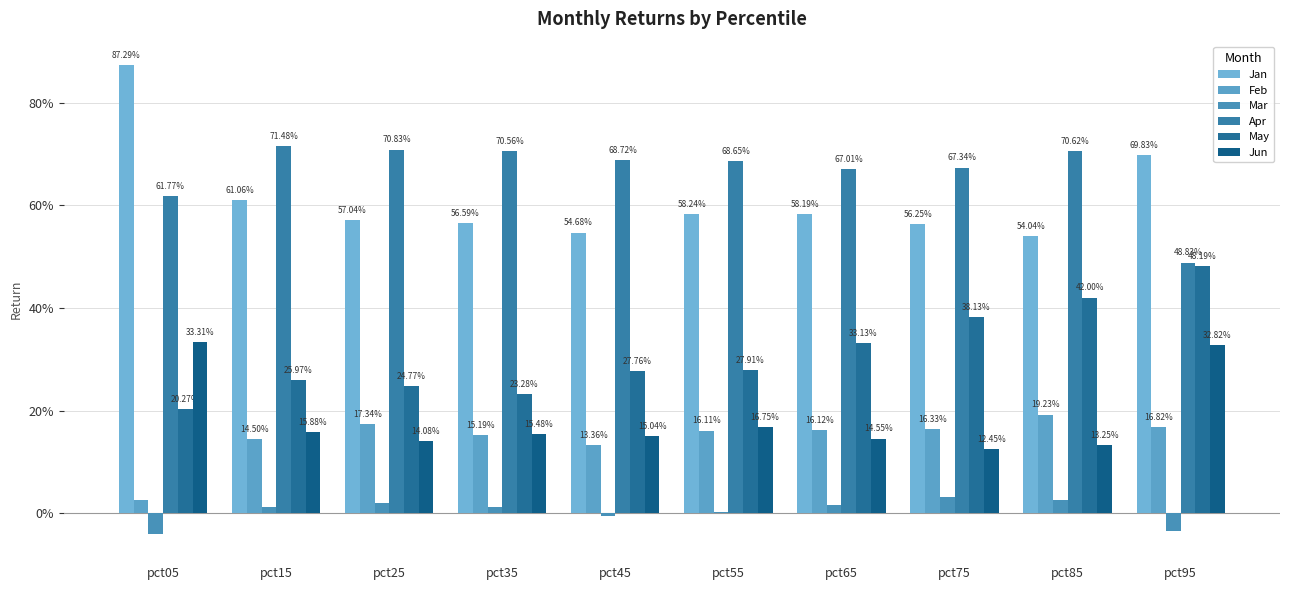

At how many categories does at least one series exceed 0?

10